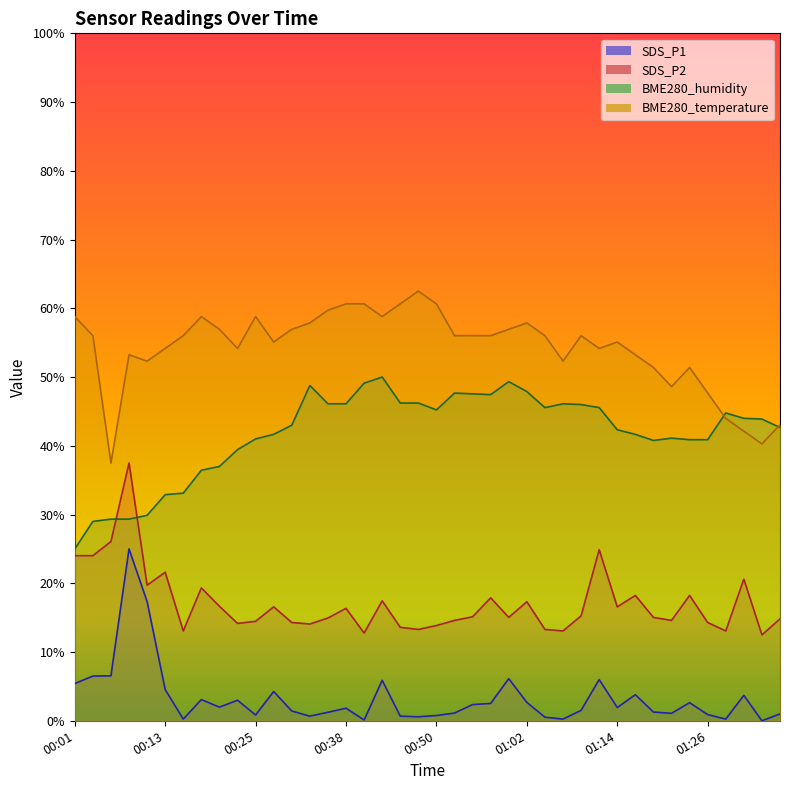

Where is BME280_temperature nearest to the value 50?

01:21